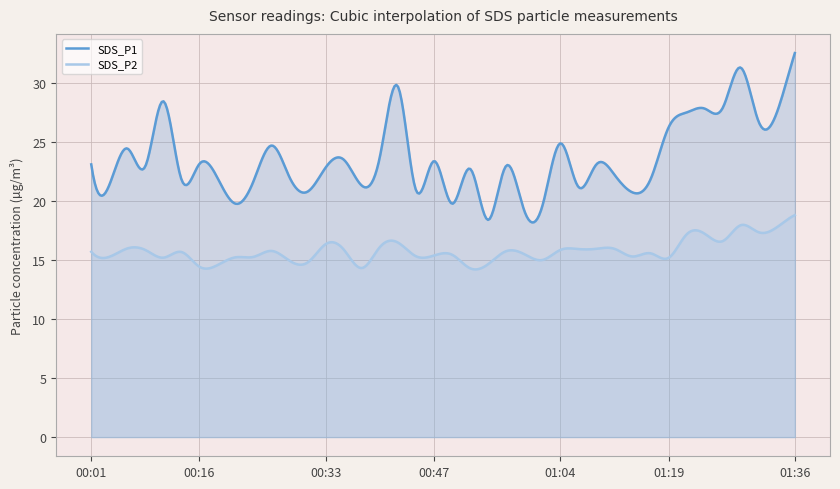

At which category does the chart reach its minimum across all series?

00:52